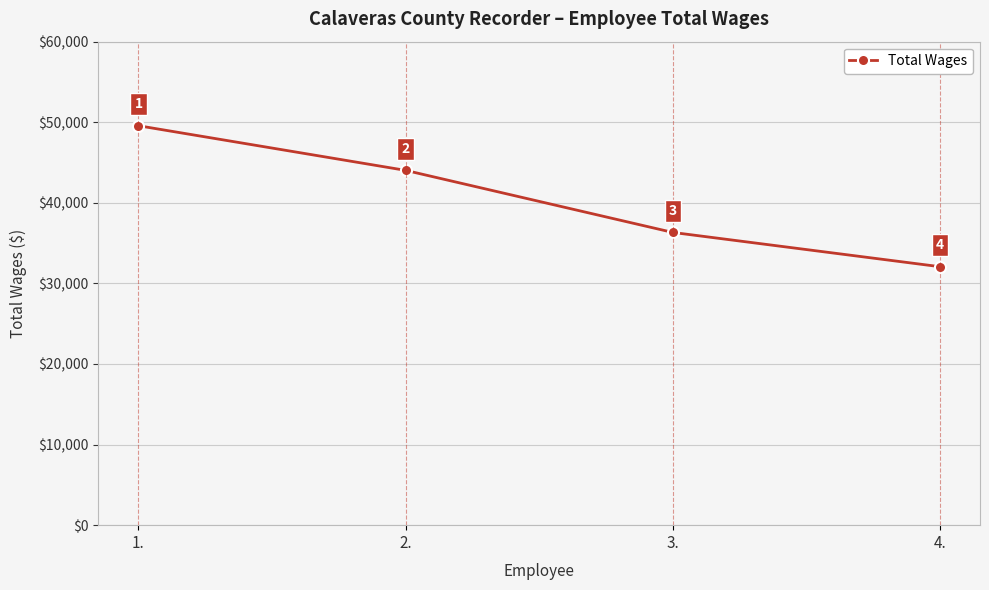

What is the greatest value displayed?

49566.8